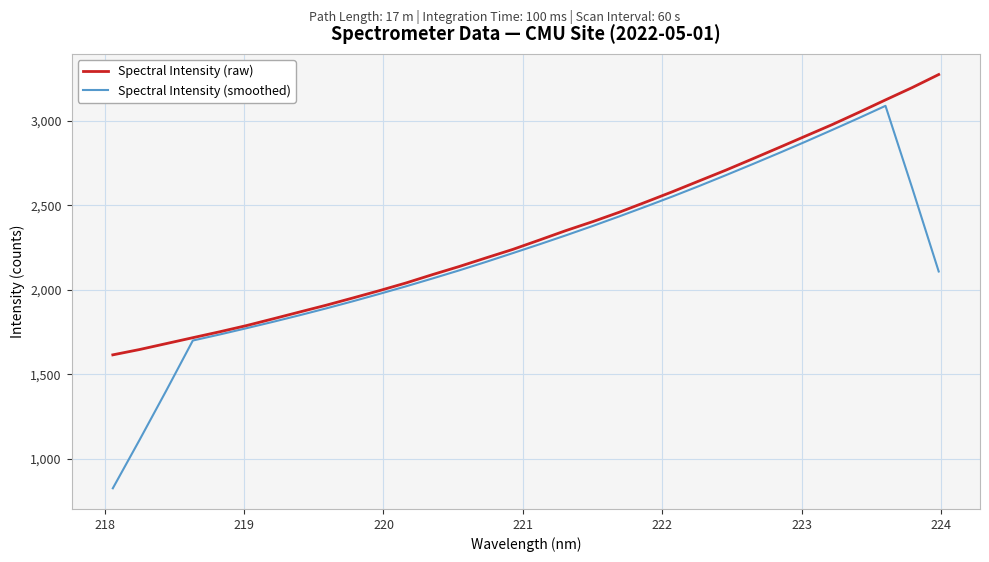

Does the chart display data point markers on the line(s)?

No